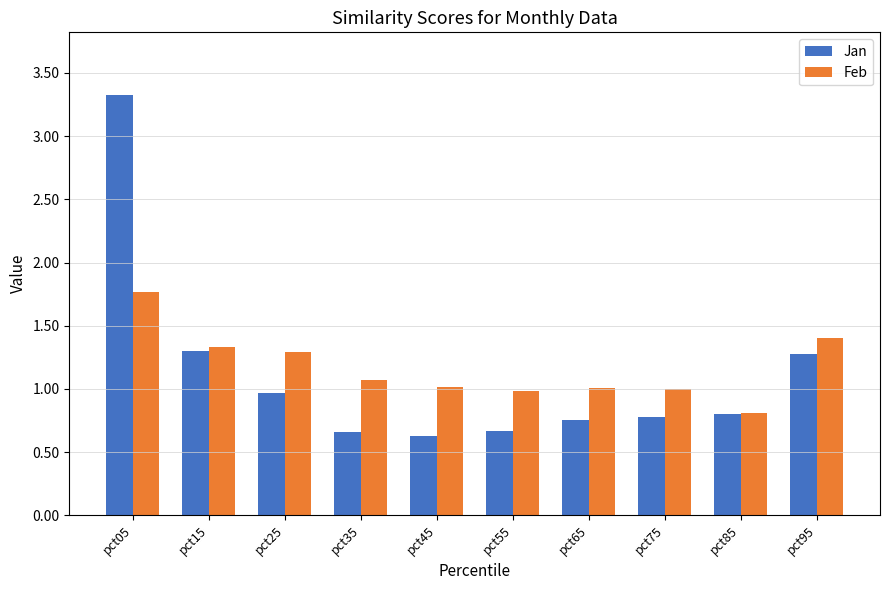

List the series in order of their peak value, lowest first.

Feb, Jan